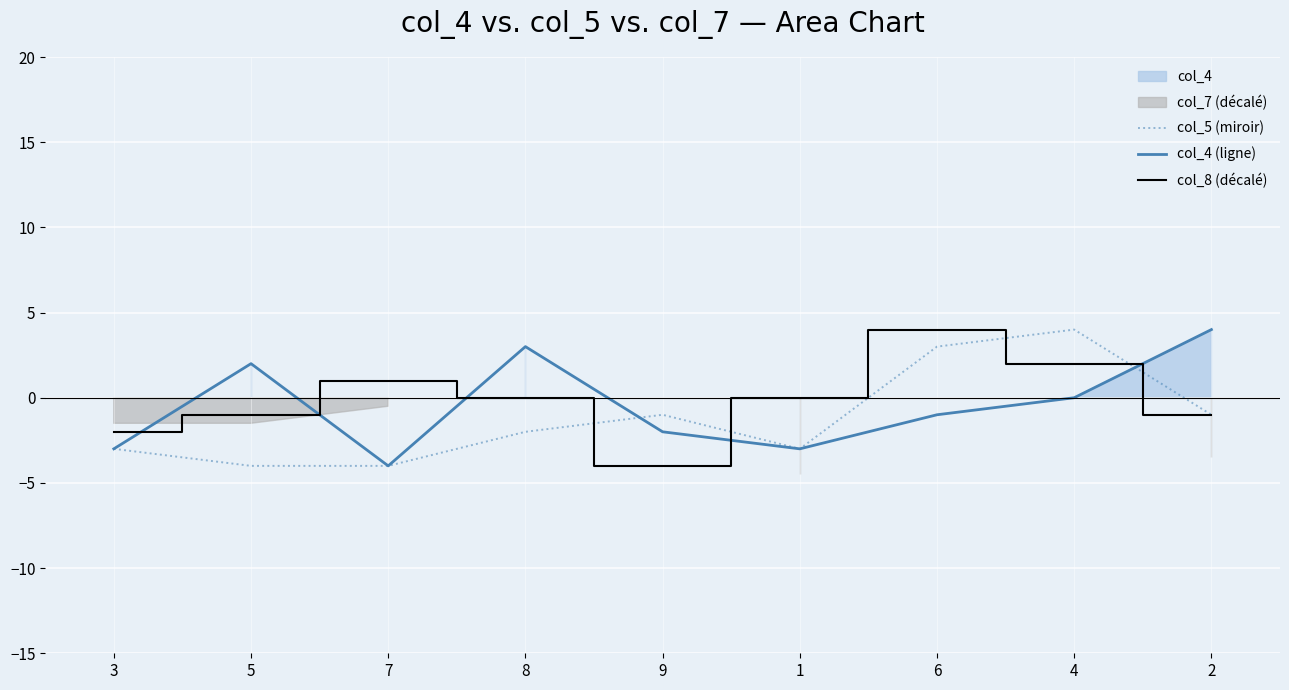

Is it true that col_8 (décalé) equals -1 at 2?

True